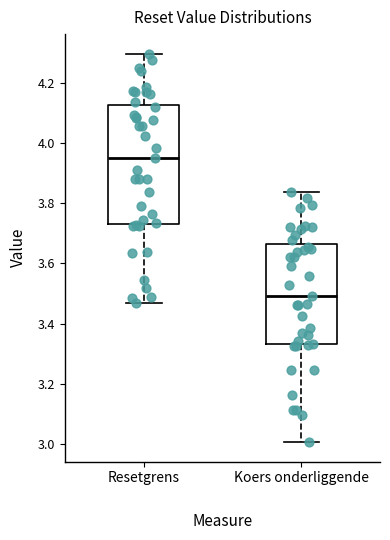

Which box's median line is the highest?

Resetgrens